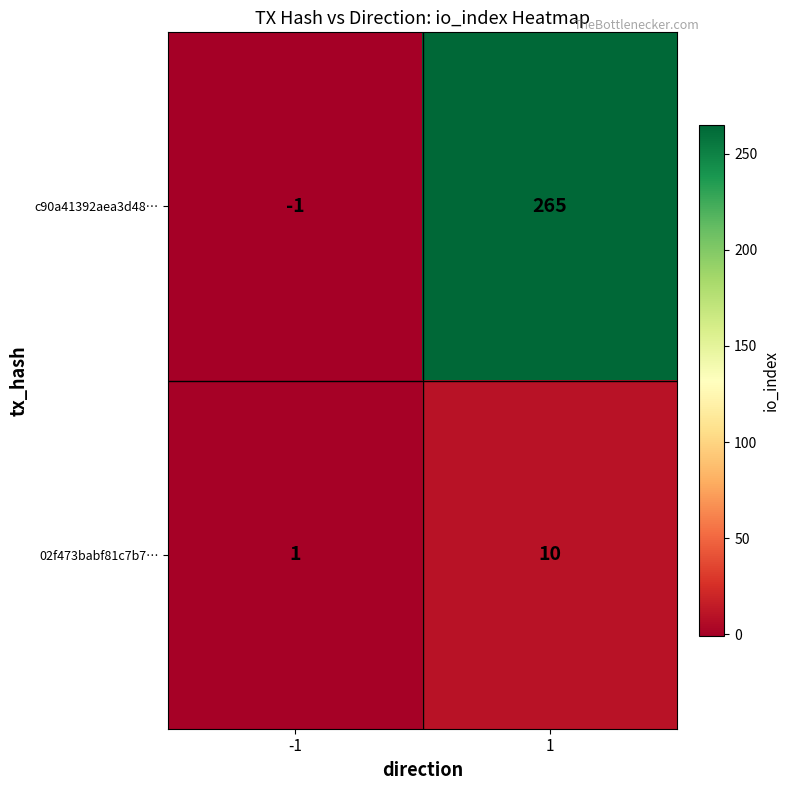

How many categories are shown in the chart?

2